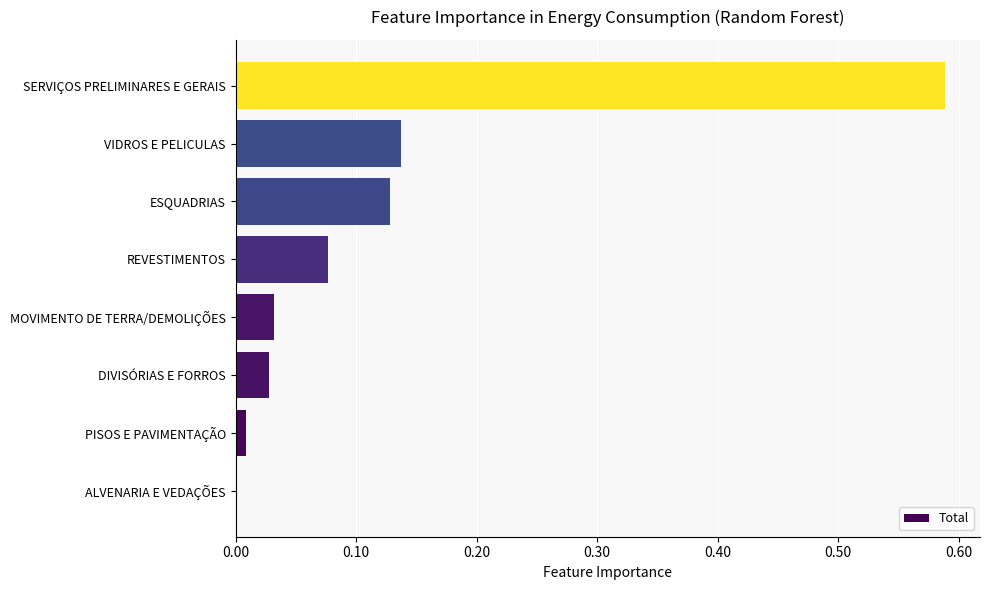

How many series are shown in this chart?

1